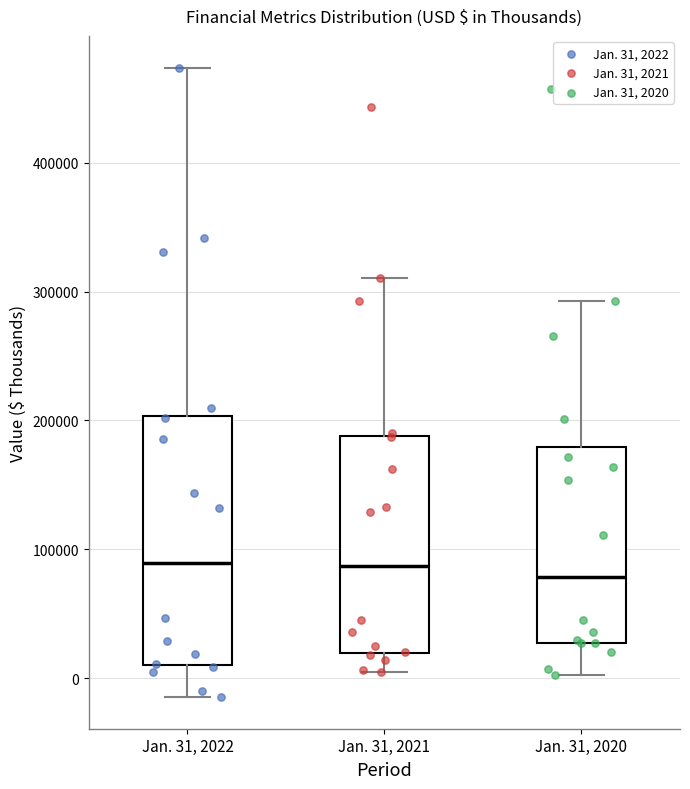

Reading left to right, read every box against the y-axis: the position of its median line, the range the box covers, and the ends of its whiskers. The values are not printed on the chart, so give them approximately, as read against the axis.

Jan. 31, 2022: median 90000, box 10000 to 200000, whiskers -10000 to 470000
Jan. 31, 2021: median 90000, box 20000 to 190000, whiskers 0 to 310000
Jan. 31, 2020: median 80000, box 30000 to 180000, whiskers 0 to 290000